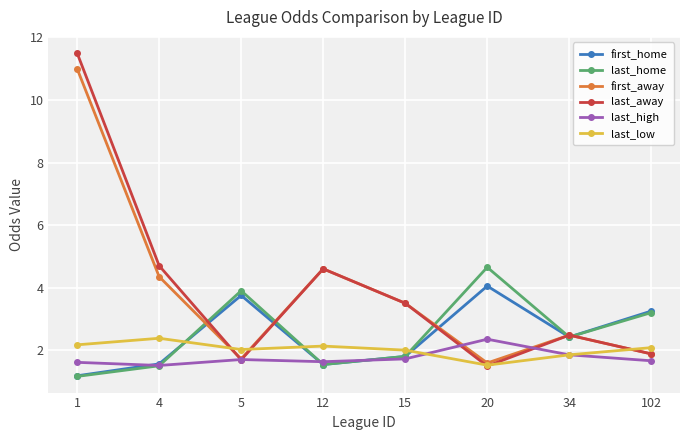

How many interior local valleys does the last_home series have?

2